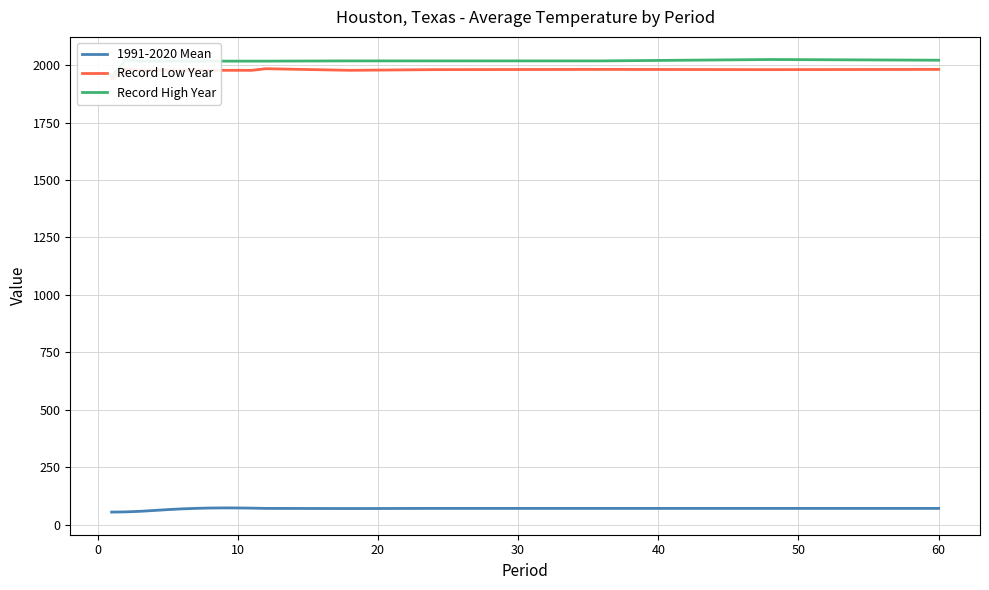

True or false: Record High Year has more than 2 points higher than both neighbors.

False